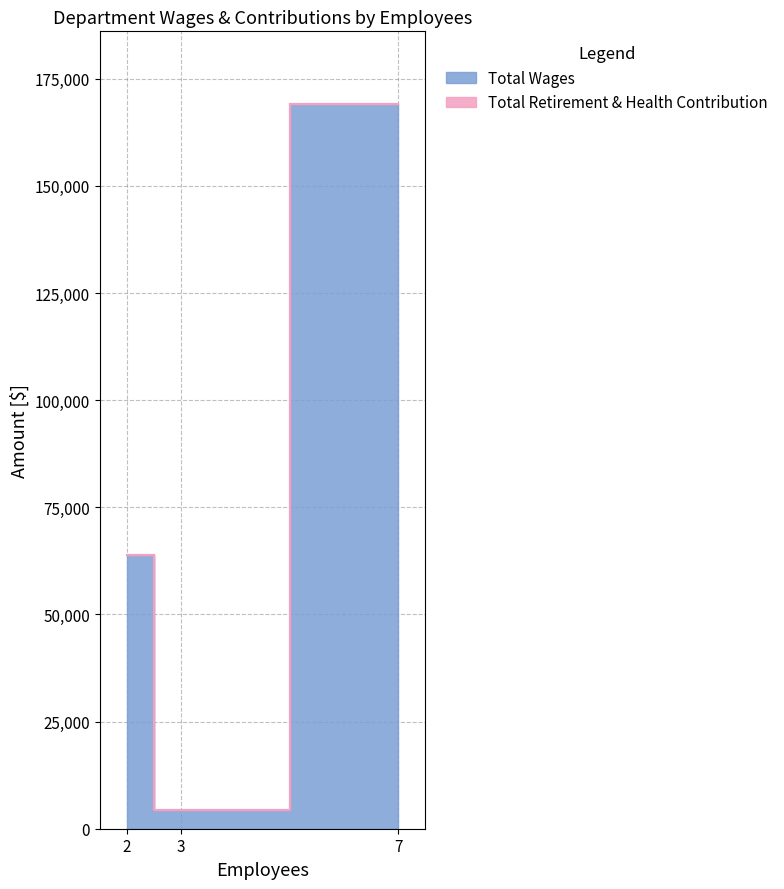

What is the minimum value for Total Wages?

4350